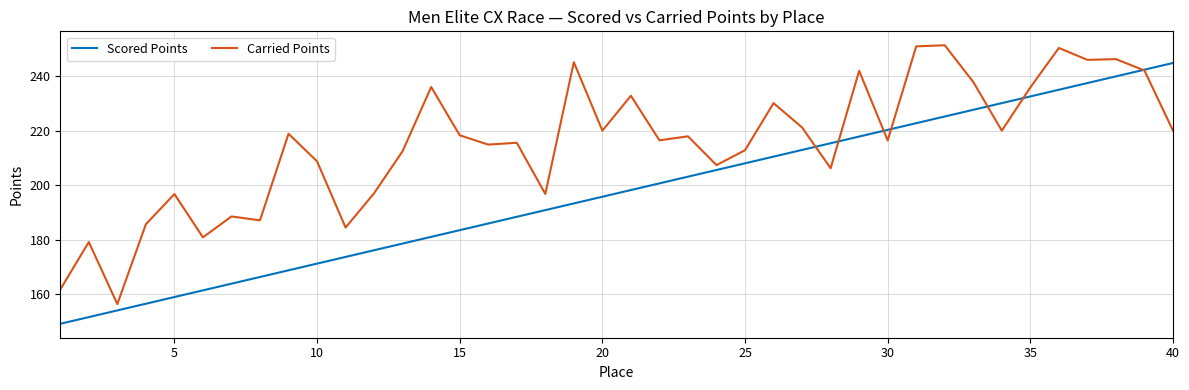

Rank the series by their average value, from highest to lowest.

Carried Points, Scored Points